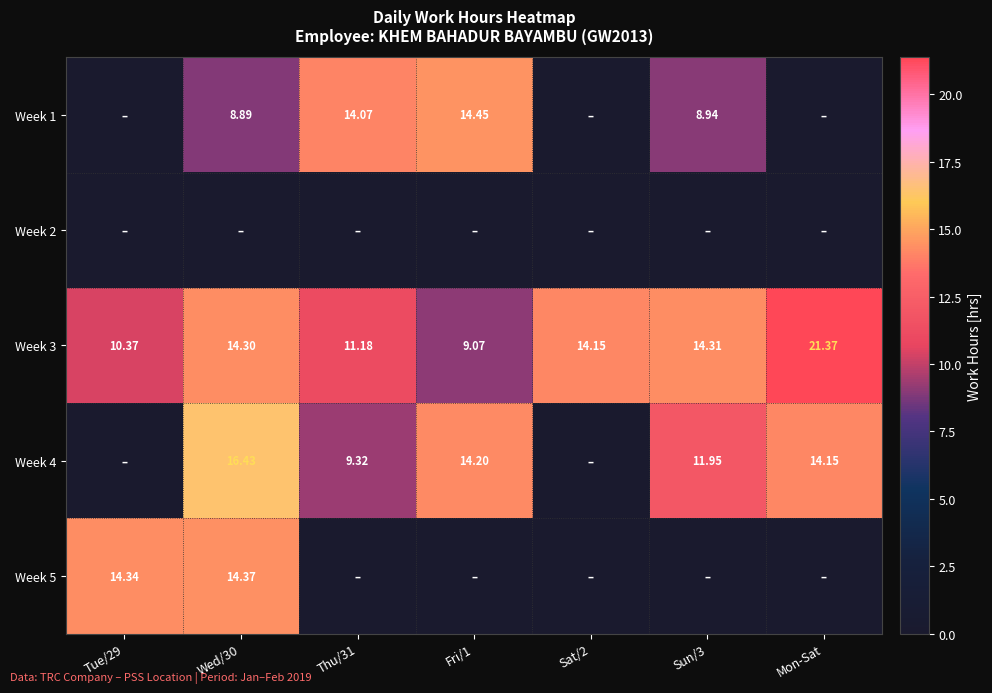

The Week 5 series shows 7.7 at Tue/29. True or false?

False